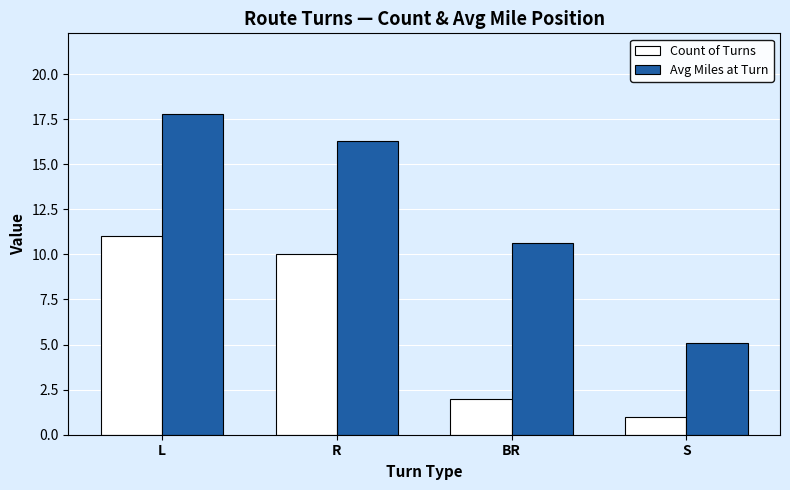

Are the bars horizontal?

No